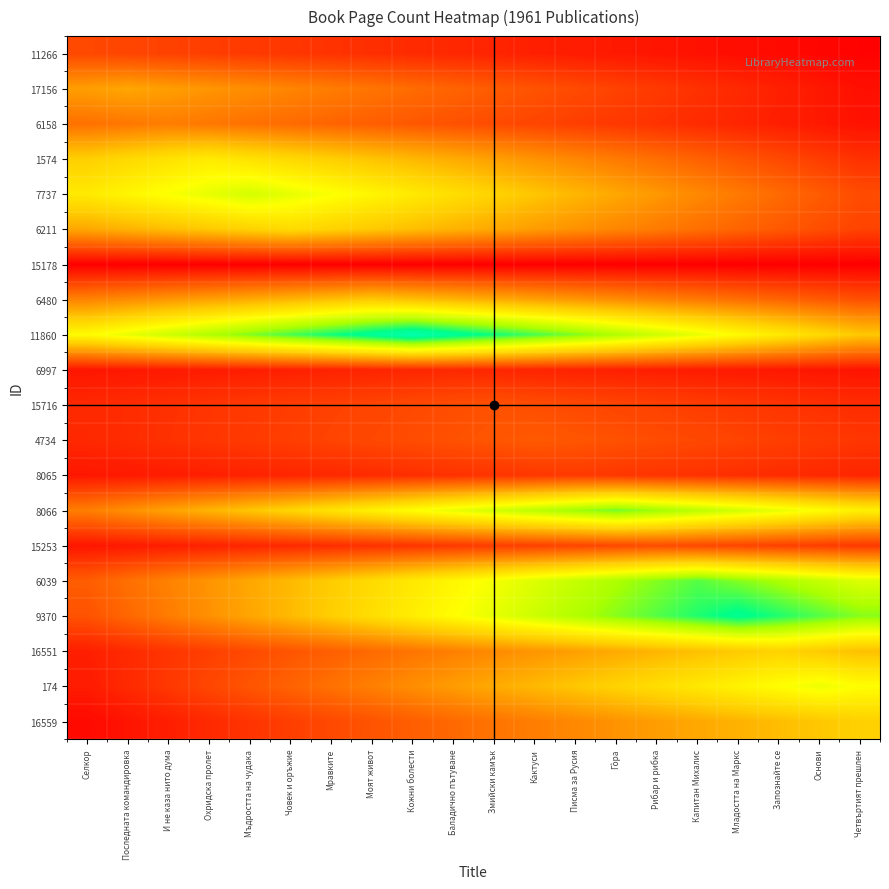

Reading left to right, transcribe all the data shown in this chart.

11266: Селкор=100.0	Последната командировка=95.0	И не каза нито дума=90.0	Охридска пролет=85.0	Мъдростта на чудака=80.0	Човек и оръжие=75.0	Мравките=70.0	Моят живот=65.0	Кожни болести=60.0	Баладично пътуване=55.0	Змийски камък=50.0	Кактуси=45.0	Писма за Русия=40.0	Гòра=35.0	Рибар и рибка=30.0	Капитан Михалис=25.0	Младостта на Маркс=20.0	Запознайте се=15.0	Основи=10.0	Четвъртият прешлен=5.0
17156: Селкор=216.6	Последната командировка=228.0	И не каза нито дума=216.6	Охридска пролет=205.2	Мъдростта на чудака=193.8	Човек и оръжие=182.4	Мравките=171.0	Моят живот=159.6	Кожни болести=148.2	Баладично пътуване=136.8	Змийски камък=125.4	Кактуси=114.0	Писма за Русия=102.6	Гòра=91.2	Рибар и рибка=79.8	Капитан Михалис=68.4	Младостта на Маркс=57.0	Запознайте се=45.6	Основи=34.2	Четвъртият прешлен=22.8
6158: Селкор=154.8	Последната командировка=163.4	И не каза нито дума=172.0	Охридска пролет=163.4	Мъдростта на чудака=154.8	Човек и оръжие=146.2	Мравките=137.6	Моят живот=129.0	Кожни болести=120.4	Баладично пътуване=111.8	Змийски камък=103.2	Кактуси=94.6	Писма за Русия=86.0	Гòра=77.4	Рибар и рибка=68.8	Капитан Михалис=60.2	Младостта на Маркс=51.6	Запознайте се=43.0	Основи=34.4	Четвъртият прешлен=25.8
1574: Селкор=285.6	Последната командировка=302.4	И не каза нито дума=319.2	Охридска пролет=336.0	Мъдростта на чудака=319.2	Човек и оръжие=302.4	Мравките=285.6	Моят живот=268.8	Кожни болести=252.0	Баладично пътуване=235.2	Змийски камък=218.4	Кактуси=201.6	Писма за Русия=184.8	Гòра=168.0	Рибар и рибка=151.2	Капитан Михалис=134.4	Младостта на Маркс=117.6	Запознайте се=100.8	Основи=84.0	Четвъртият прешлен=67.2
7737: Селкор=334.4	Последната командировка=355.3	И не каза нито дума=376.2	Охридска пролет=397.1	Мъдростта на чудака=418.0	Човек и оръжие=397.1	Мравките=376.2	Моят живот=355.3	Кожни болести=334.4	Баладично пътуване=313.5	Змийски камък=292.6	Кактуси=271.7	Писма за Русия=250.8	Гòра=229.9	Рибар и рибка=209.0	Капитан Михалис=188.1	Младостта на Маркс=167.2	Запознайте се=146.3	Основи=125.4	Четвъртият прешлен=104.5
6211: Селкор=229.5	Последната командировка=244.8	И не каза нито дума=260.1	Охридска пролет=275.4	Мъдростта на чудака=290.7	Човек и оръжие=306.0	Мравките=290.7	Моят живот=275.4	Кожни болести=260.1	Баладично пътуване=244.8	Змийски камък=229.5	Кактуси=214.2	Писма за Русия=198.9	Гòра=183.6	Рибар и рибка=168.3	Капитан Михалис=153.0	Младостта на Маркс=137.7	Запознайте се=122.4	Основи=107.1	Четвъртият прешлен=91.8
15178: Селкор=0.0	Последната командировка=0.0	И не каза нито дума=0.0	Охридска пролет=0.0	Мъдростта на чудака=0.0	Човек и оръжие=0.0	Мравките=0.0	Моят живот=0.0	Кожни болести=0.0	Баладично пътуване=0.0	Змийски камък=0.0	Кактуси=0.0	Писма за Русия=0.0	Гòра=0.0	Рибар и рибка=0.0	Капитан Михалис=0.0	Младостта на Маркс=0.0	Запознайте се=0.0	Основи=0.0	Четвъртият прешлен=0.0
6480: Селкор=180.7	Последната командировка=194.6	И не каза нито дума=208.5	Охридска пролет=222.4	Мъдростта на чудака=236.3	Човек и оръжие=250.2	Мравките=264.1	Моят живот=278.0	Кожни болести=264.1	Баладично пътуване=250.2	Змийски камък=236.3	Кактуси=222.4	Писма за Русия=208.5	Гòра=194.6	Рибар и рибка=180.7	Капитан Михалис=166.8	Младостта на Маркс=152.9	Запознайте се=139.0	Основи=125.1	Четвъртият прешлен=111.2
11860: Селкор=364.8	Последната командировка=395.2	И не каза нито дума=425.6	Охридска пролет=456.0	Мъдростта на чудака=486.4	Човек и оръжие=516.8	Мравките=547.2	Моят живот=577.6	Кожни болести=608.0	Баладично пътуване=577.6	Змийски камък=547.2	Кактуси=516.8	Писма за Русия=486.4	Гòра=456.0	Рибар и рибка=425.6	Капитан Михалис=395.2	Младостта на Маркс=364.8	Запознайте се=334.4	Основи=304.0	Четвъртият прешлен=273.6
6997: Селкор=30.8	Последната командировка=33.6	И не каза нито дума=36.4	Охридска пролет=39.2	Мъдростта на чудака=42.0	Човек и оръжие=44.8	Мравките=47.6	Моят живот=50.4	Кожни болести=53.2	Баладично пътуване=56.0	Змийски камък=53.2	Кактуси=50.4	Писма за Русия=47.6	Гòра=44.8	Рибар и рибка=42.0	Капитан Михалис=39.2	Младостта на Маркс=36.4	Запознайте се=33.6	Основи=30.8	Четвъртият прешлен=28.0
15716: Селкор=56.0	Последната командировка=61.6	И не каза нито дума=67.2	Охридска пролет=72.8	Мъдростта на чудака=78.4	Човек и оръжие=84.0	Мравките=89.6	Моят живот=95.2	Кожни болести=100.8	Баладично пътуване=106.4	Змийски камък=112.0	Кактуси=106.4	Писма за Русия=100.8	Гòра=95.2	Рибар и рибка=89.6	Капитан Михалис=84.0	Младостта на Маркс=78.4	Запознайте се=72.8	Основи=67.2	Четвъртият прешлен=61.6
4734: Селкор=55.8	Последната командировка=62.0	И не каза нито дума=68.2	Охридска пролет=74.4	Мъдростта на чудака=80.6	Човек и оръжие=86.8	Мравките=93.0	Моят живот=99.2	Кожни болести=105.4	Баладично пътуване=111.6	Змийски камък=117.8	Кактуси=124.0	Писма за Русия=117.8	Гòра=111.6	Рибар и рибка=105.4	Капитан Михалис=99.2	Младостта на Маркс=93.0	Запознайте се=86.8	Основи=80.6	Четвъртият прешлен=74.4
8065: Селкор=32.0	Последната командировка=36.0	И не каза нито дума=40.0	Охридска пролет=44.0	Мъдростта на чудака=48.0	Човек и оръжие=52.0	Мравките=56.0	Моят живот=60.0	Кожни болести=64.0	Баладично пътуване=68.0	Змийски камък=72.0	Кактуси=76.0	Писма за Русия=80.0	Гòра=76.0	Рибар и рибка=72.0	Капитан Михалис=68.0	Младостта на Маркс=64.0	Запознайте се=60.0	Основи=56.0	Четвъртият прешлен=52.0
8066: Селкор=172.9	Последната командировка=197.6	И не каза нито дума=222.3	Охридска пролет=247.0	Мъдростта на чудака=271.7	Човек и оръжие=296.4	Мравките=321.1	Моят живот=345.8	Кожни болести=370.5	Баладично пътуване=395.2	Змийски камък=419.9	Кактуси=444.6	Писма за Русия=469.3	Гòра=494.0	Рибар и рибка=469.3	Капитан Михалис=444.6	Младостта на Маркс=419.9	Запознайте се=395.2	Основи=370.5	Четвъртият прешлен=345.8
15253: Селкор=31.2	Последната командировка=36.4	И не каза нито дума=41.6	Охридска пролет=46.8	Мъдростта на чудака=52.0	Човек и оръжие=57.2	Мравките=62.4	Моят живот=67.6	Кожни болести=72.8	Баладично пътуване=78.0	Змийски камък=83.2	Кактуси=88.4	Писма за Русия=93.6	Гòра=98.8	Рибар и рибка=104.0	Капитан Михалис=98.8	Младостта на Маркс=93.6	Запознайте се=88.4	Основи=83.2	Четвъртият прешлен=78.0
6039: Селкор=127.5	Последната командировка=153.0	И не каза нито дума=178.5	Охридска пролет=204.0	Мъдростта на чудака=229.5	Човек и оръжие=255.0	Мравките=280.5	Моят живот=306.0	Кожни болести=331.5	Баладично пътуване=357.0	Змийски камък=382.5	Кактуси=408.0	Писма за Русия=433.5	Гòра=459.0	Рибар и рибка=484.5	Капитан Михалис=510.0	Младостта на Маркс=484.5	Запознайте се=459.0	Основи=433.5	Четвъртият прешлен=408.0
9370: Селкор=113.6	Последната командировка=142.0	И не каза нито дума=170.4	Охридска пролет=198.8	Мъдростта на чудака=227.2	Човек и оръжие=255.6	Мравките=284.0	Моят живот=312.4	Кожни болести=340.8	Баладично пътуване=369.2	Змийски камък=397.6	Кактуси=426.0	Писма за Русия=454.4	Гòра=482.8	Рибар и рибка=511.2	Капитан Михалис=539.6	Младостта на Маркс=568.0	Запознайте се=539.6	Основи=511.2	Четвъртият прешлен=482.8
16551: Селкор=43.8	Последната командировка=58.4	И не каза нито дума=73.0	Охридска пролет=87.6	Мъдростта на чудака=102.2	Човек и оръжие=116.8	Мравките=131.4	Моят живот=146.0	Кожни болести=160.6	Баладично пътуване=175.2	Змийски камък=189.8	Кактуси=204.4	Писма за Русия=219.0	Гòра=233.6	Рибар и рибка=248.2	Капитан Михалис=262.8	Младостта на Маркс=277.4	Запознайте се=292.0	Основи=277.4	Четвъртият прешлен=262.8
174: Селкор=39.0	Последната командировка=58.5	И не каза нито дума=78.0	Охридска пролет=97.5	Мъдростта на чудака=117.0	Човек и оръжие=136.5	Мравките=156.0	Моят живот=175.5	Кожни болести=195.0	Баладично пътуване=214.5	Змийски камък=234.0	Кактуси=253.5	Писма за Русия=273.0	Гòра=292.5	Рибар и рибка=312.0	Капитан Михалис=331.5	Младостта на Маркс=351.0	Запознайте се=370.5	Основи=390.0	Четвъртият прешлен=370.5
16559: Селкор=14.4	Последната командировка=28.8	И не каза нито дума=43.2	Охридска пролет=57.6	Мъдростта на чудака=72.0	Човек и оръжие=86.4	Мравките=100.8	Моят живот=115.2	Кожни болести=129.6	Баладично пътуване=144.0	Змийски камък=158.4	Кактуси=172.8	Писма за Русия=187.2	Гòра=201.6	Рибар и рибка=216.0	Капитан Михалис=230.4	Младостта на Маркс=244.8	Запознайте се=259.2	Основи=273.6	Четвъртият прешлен=288.0